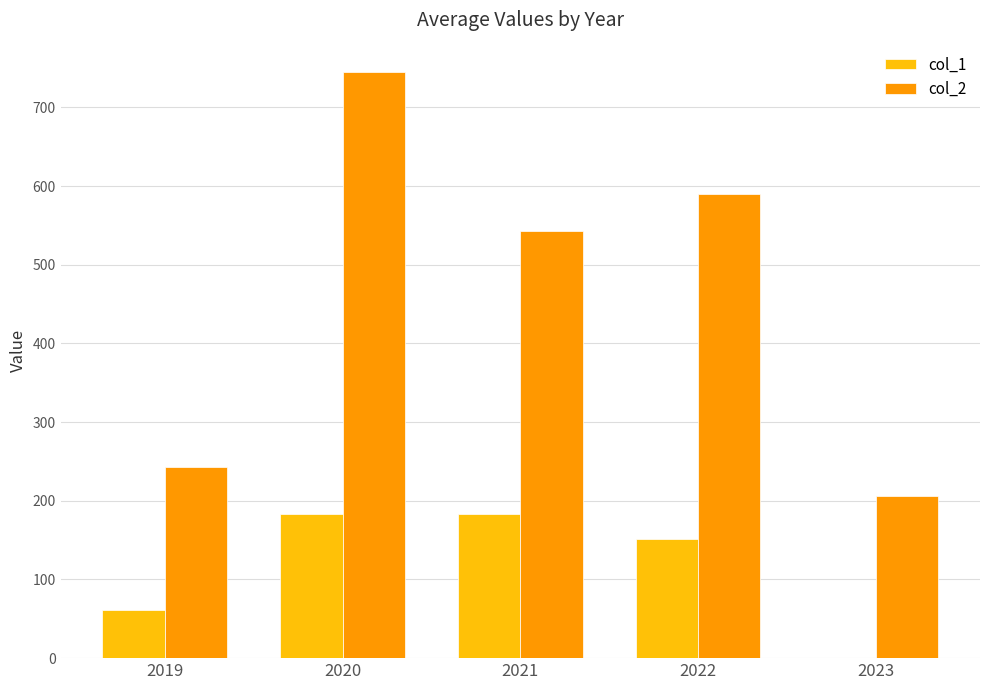

How many groups of bars are there?

5